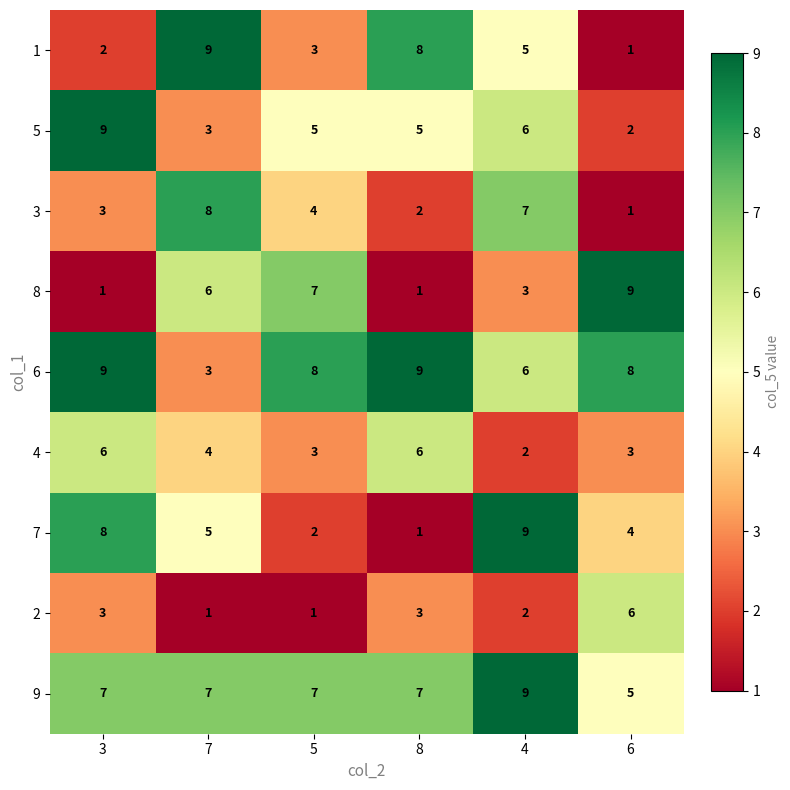

Which series has the largest total across all categories?

6